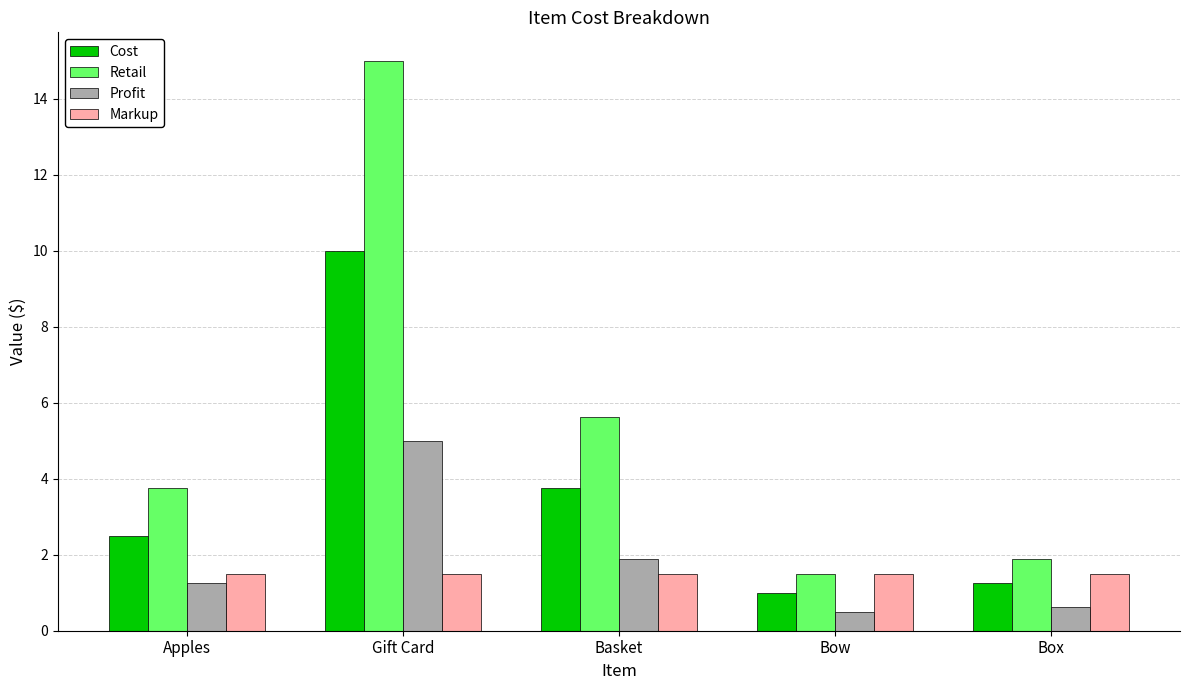

True or false: Markup has a value of 1.5 at Bow.

True